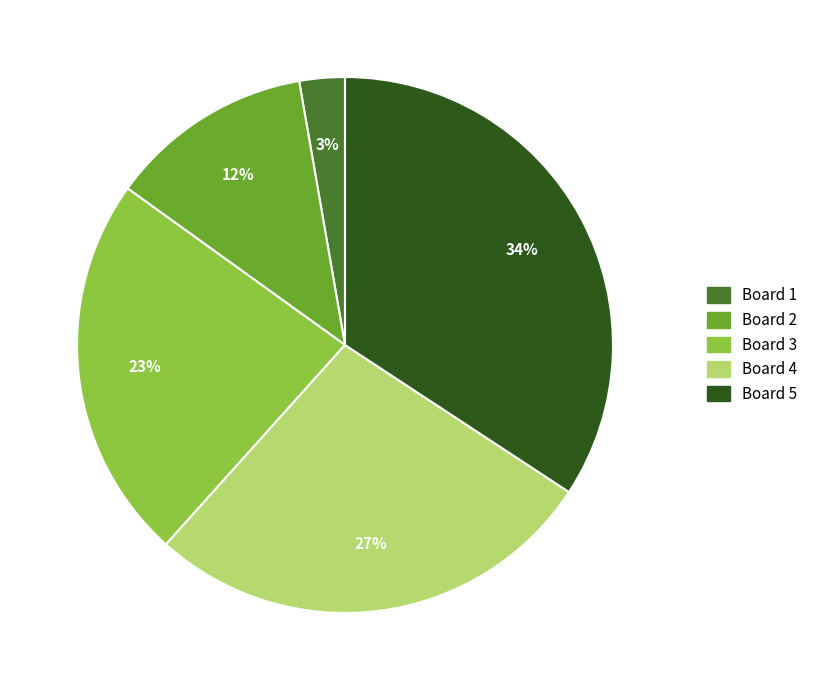

Does Board 1 represent more than half of the total?

No